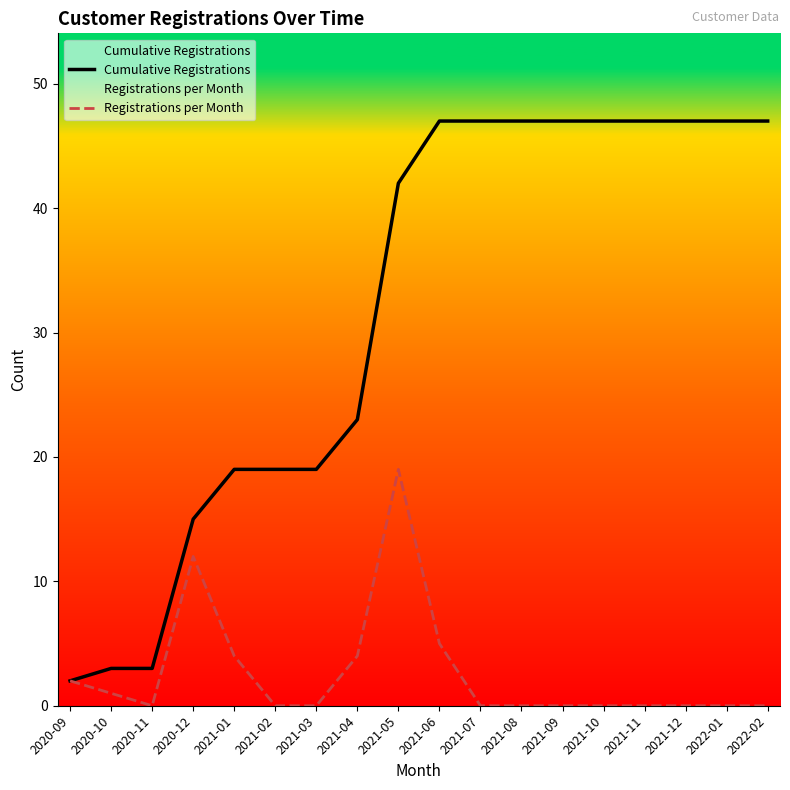

List the series in order of their overall mean, highest first.

Cumulative Registrations, Registrations per Month